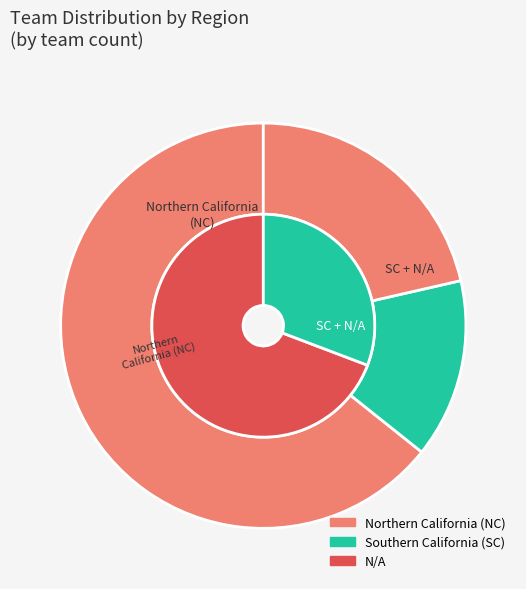

Which slice is the largest?

Northern California (NC)